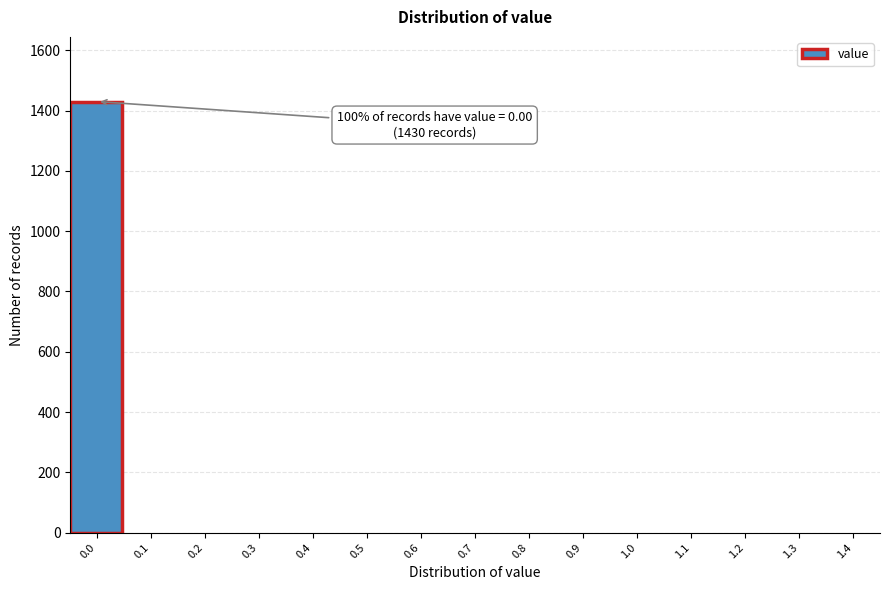

Reading left to right, transcribe all the data shown in this chart.

0.0=1430	0.1=0	0.2=0	0.3=0	0.4=0	0.5=0	0.6=0	0.7=0	0.8=0	0.9=0	1.0=0	1.1=0	1.2=0	1.3=0	1.4=0